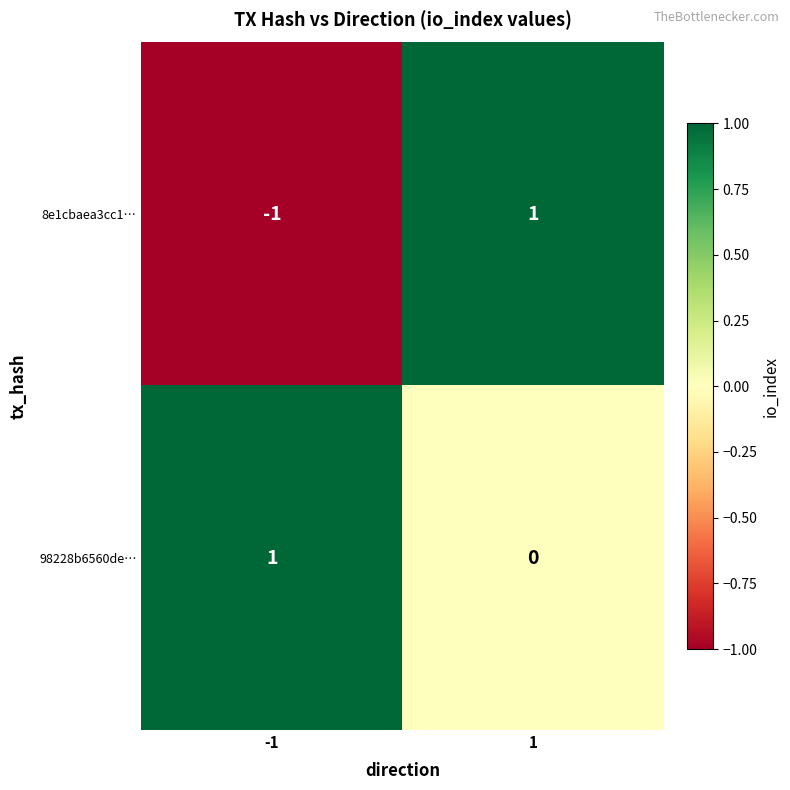

Between -1 and 1, which series saw the biggest shift?

8e1cbaea3cc1…